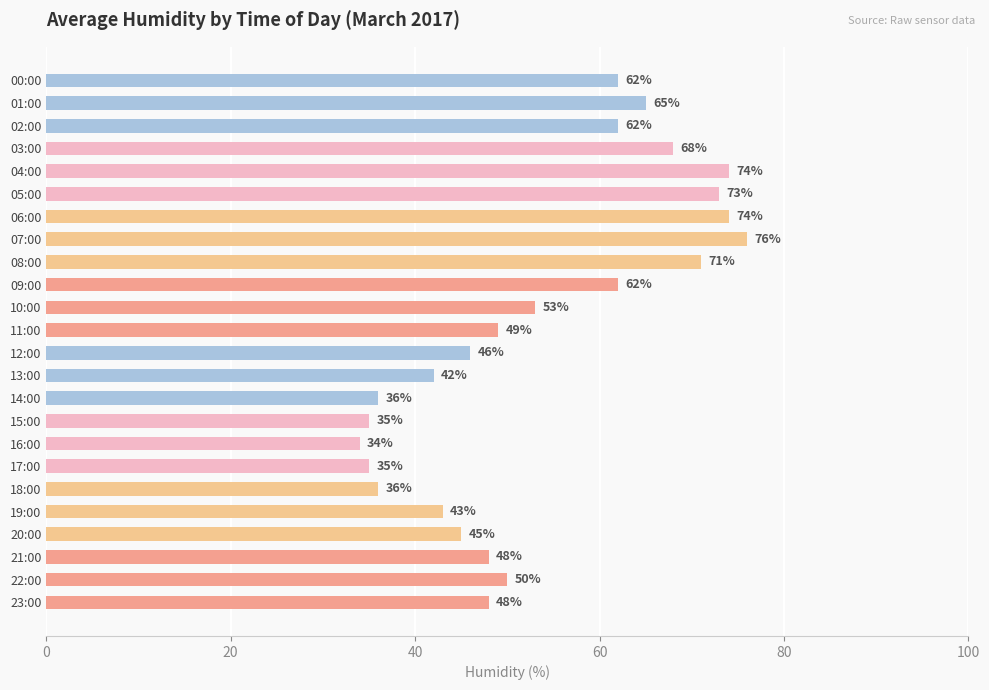

What is the change in value from 06:00 to 23:00?

-26